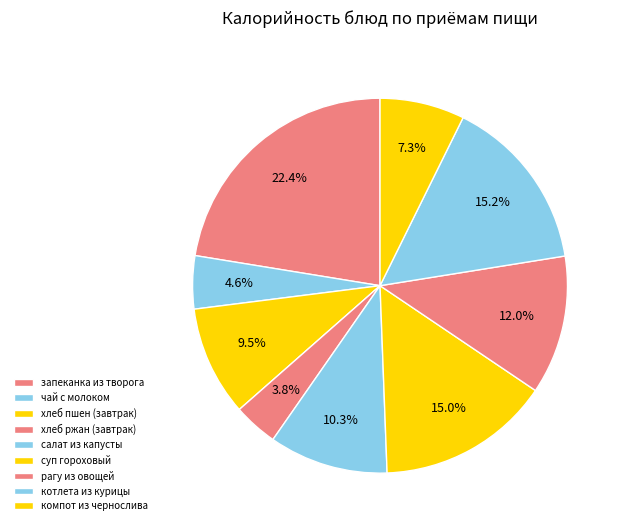

To the nearest percent, what portion does запеканка из творога represent?

22%